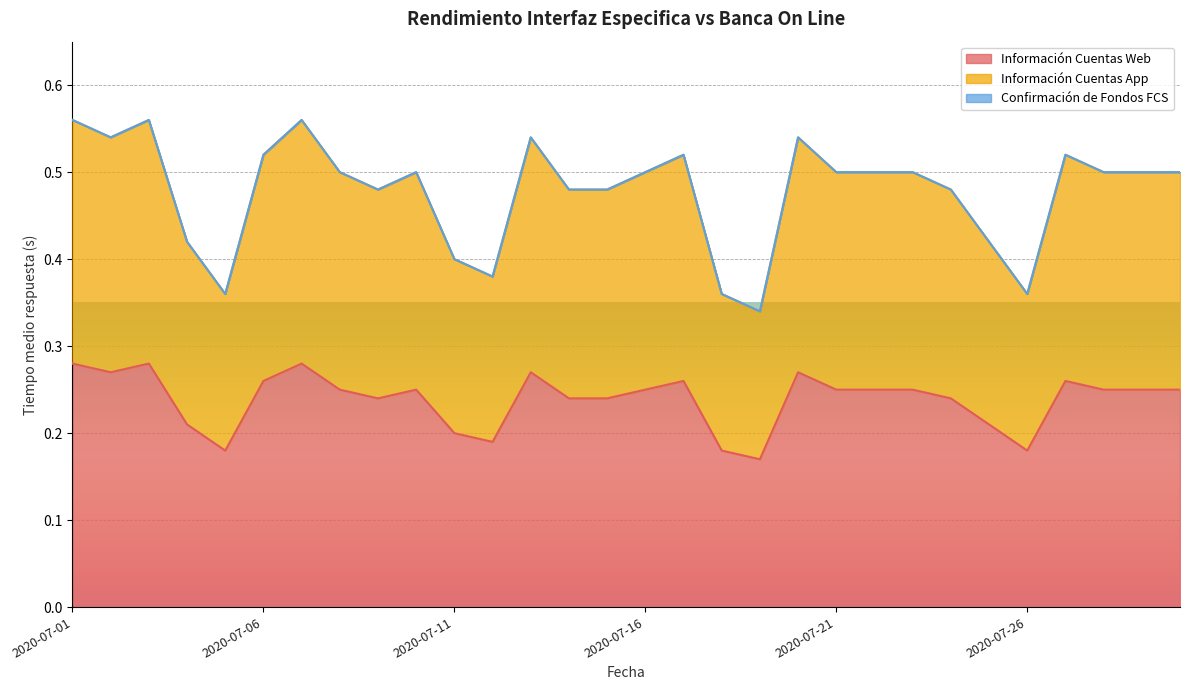

In Información Cuentas Web, how many points are lower than both neighbors (excluding endpoints)?

6